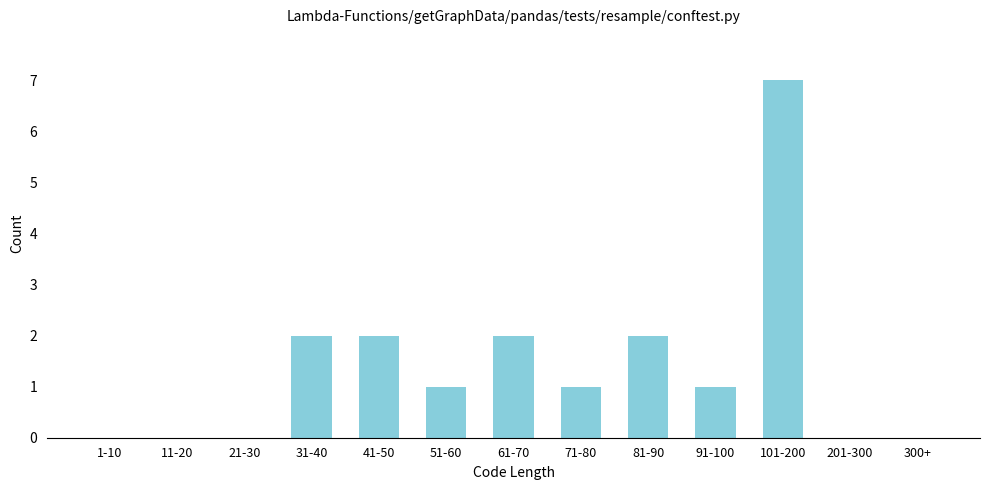

Reading left to right, list all the values displayed in this chart.

1-10=0	11-20=0	21-30=0	31-40=2	41-50=2	51-60=1	61-70=2	71-80=1	81-90=2	91-100=1	101-200=7	201-300=0	300+=0